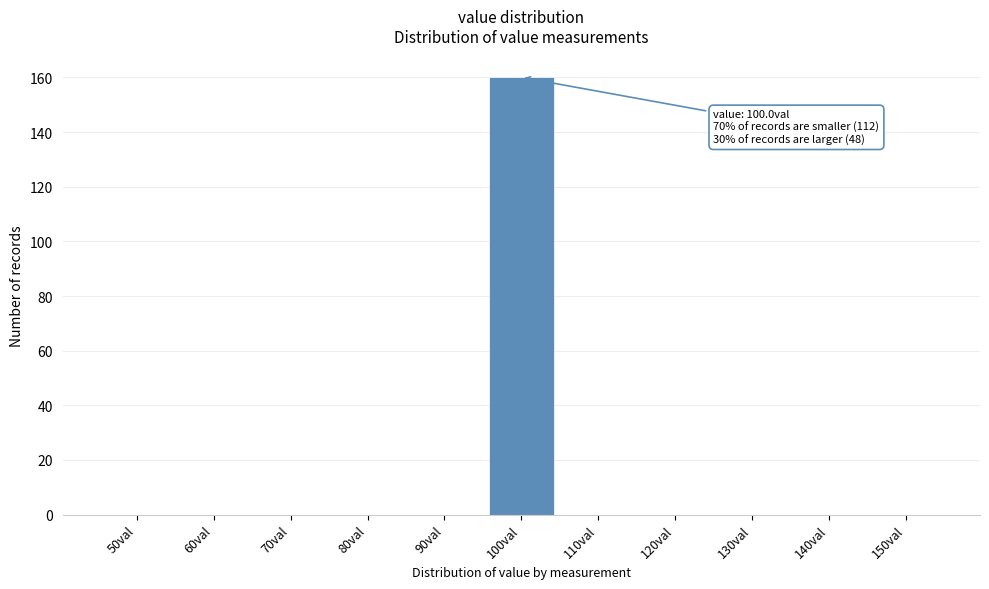

Reading left to right, transcribe all the data shown in this chart.

50val=0	60val=0	70val=0	80val=0	90val=0	100val=160	110val=0	120val=0	130val=0	140val=0	150val=0